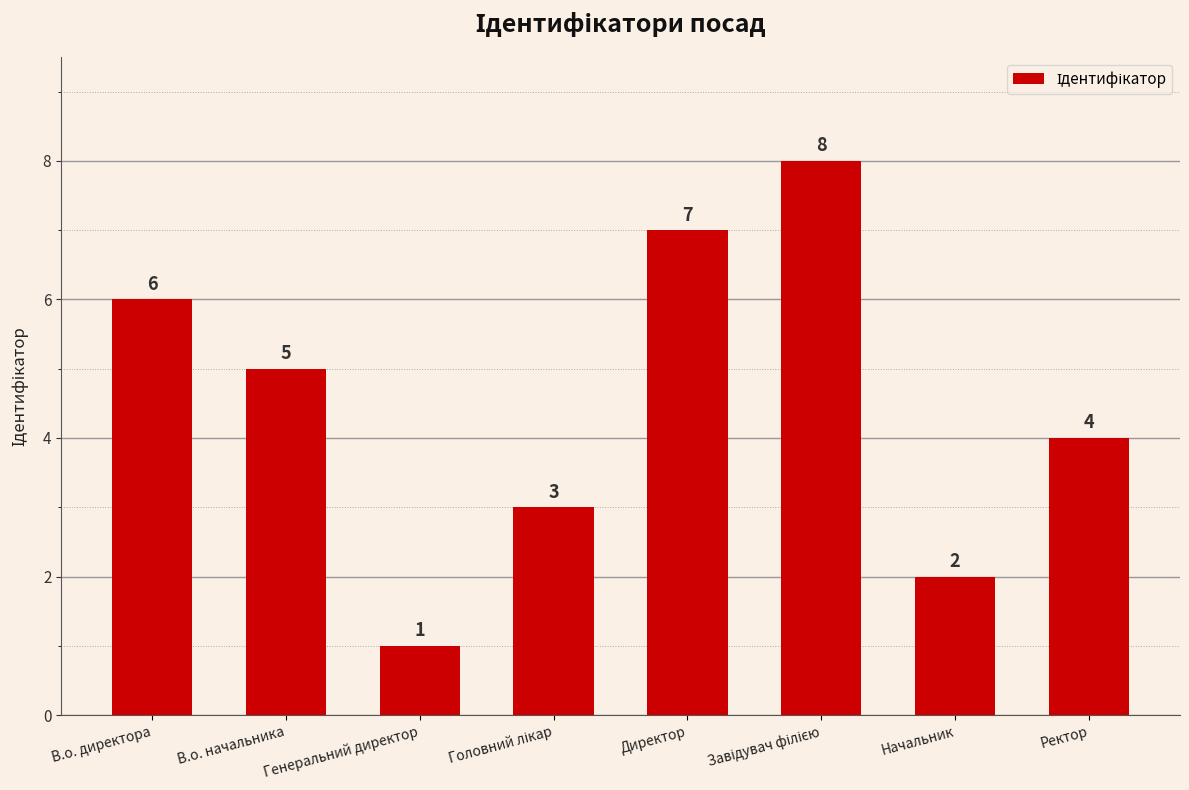

Count the values in the range 3 to 7.

5